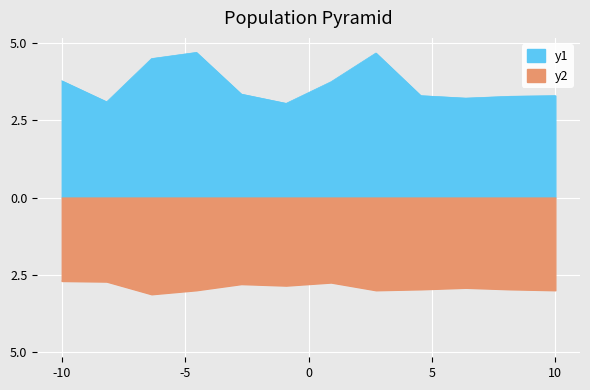

What is the value of the P1 point at the 9th from the left?

3.3